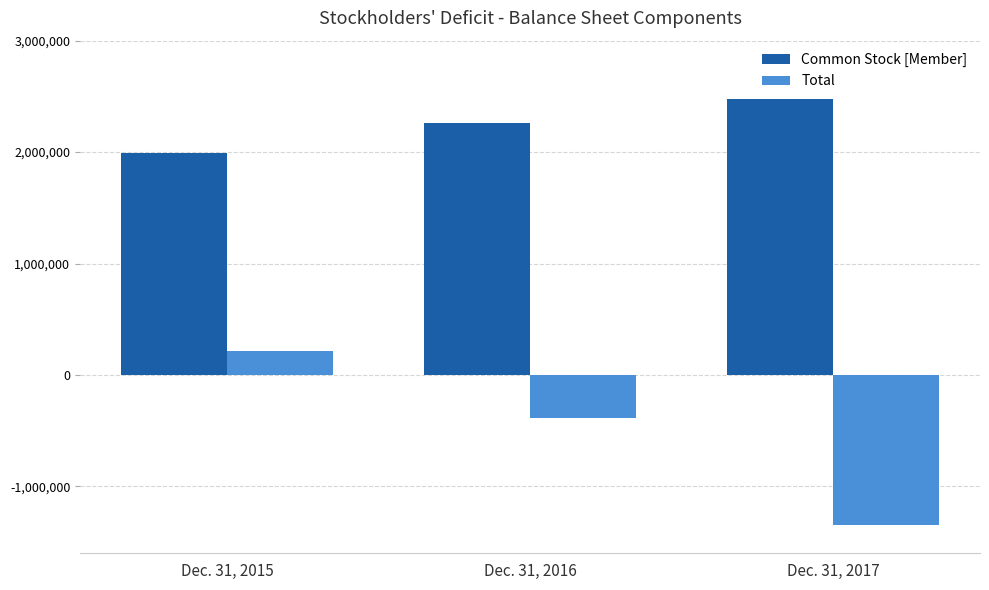

What is the difference between the highest and lowest values at Dec. 31, 2015?

1775798